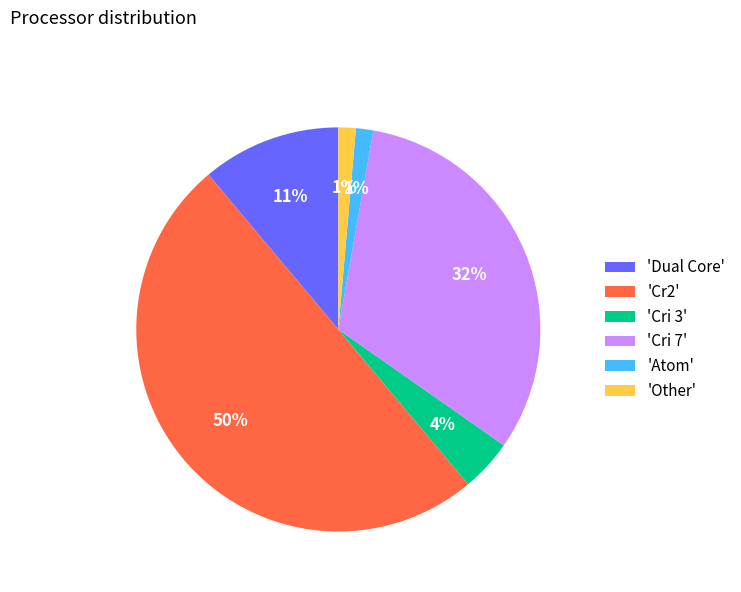

How many slices are in this pie chart?

6